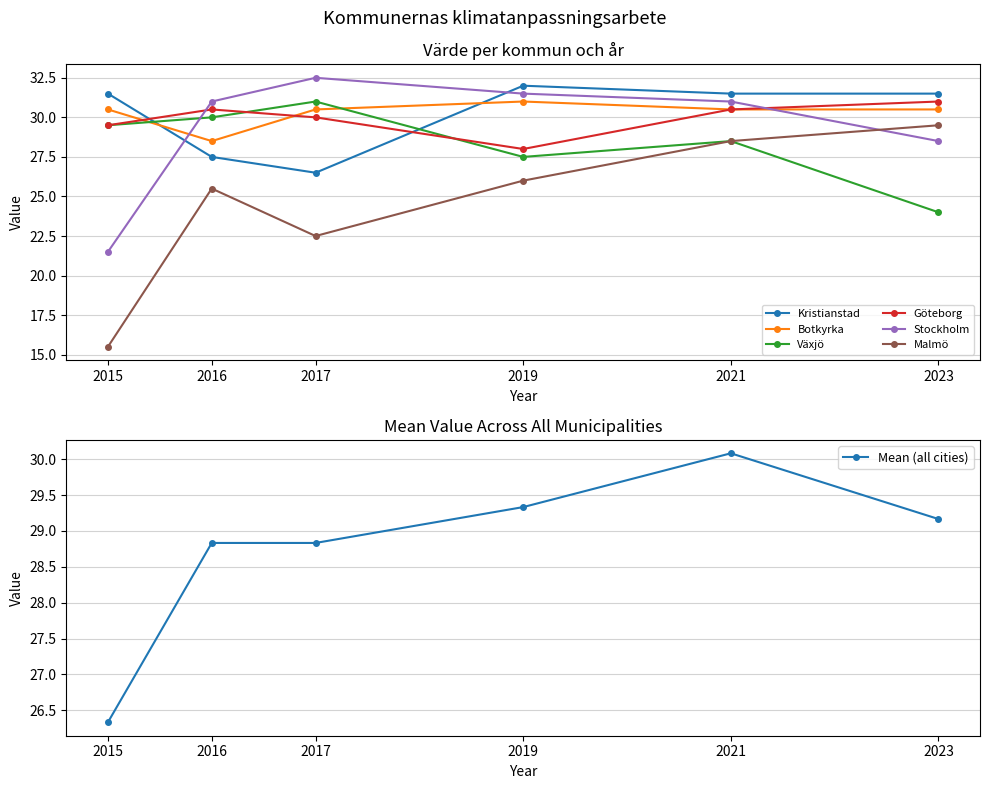

Which category has the lowest value across all series?

2015